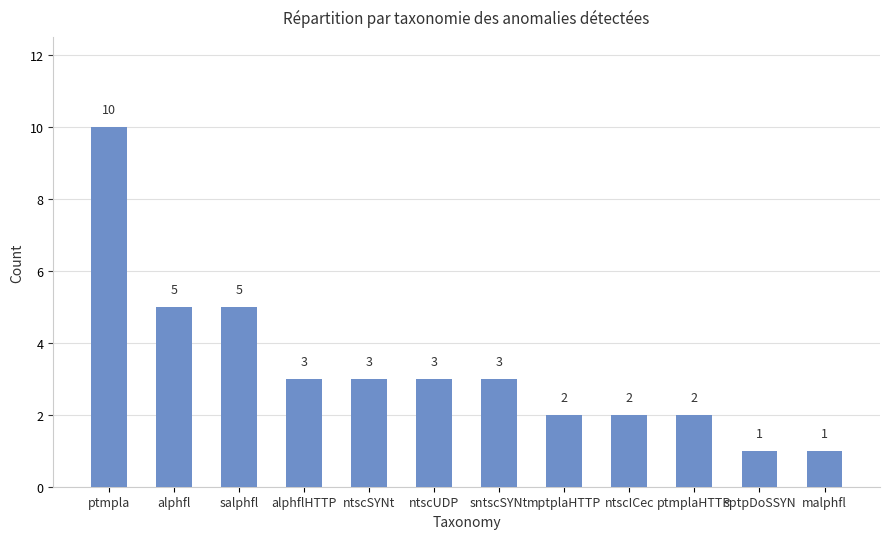

What position from the left is mptplaHTTP?

8